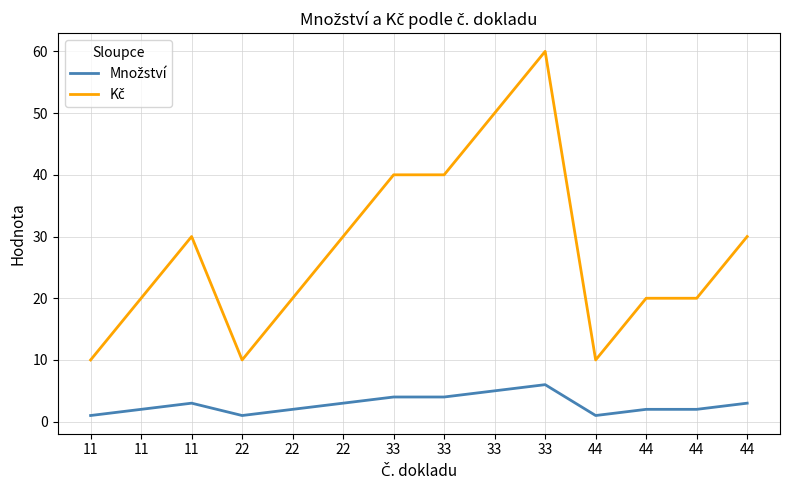

Is the value of Kč at 33 greater than the value of Množství at 11?

Yes